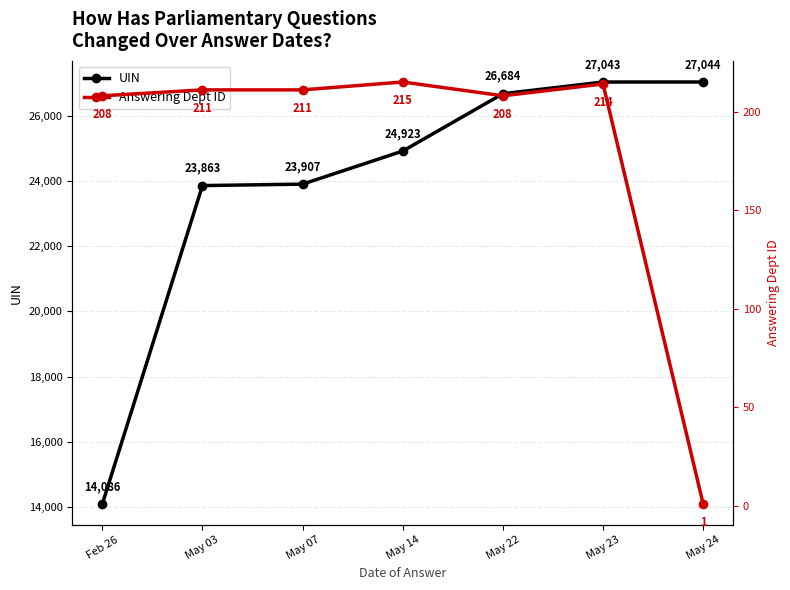

What are all the series names shown in the legend?

UIN, Answering Dept ID